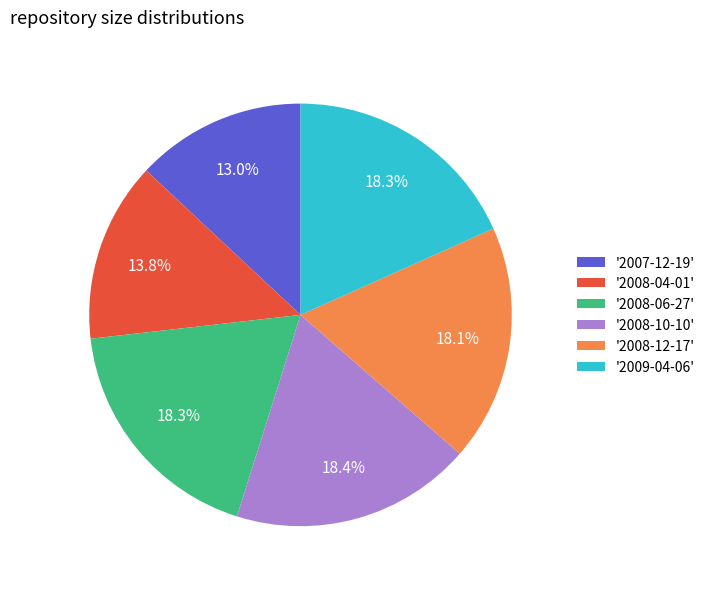

Approximately how many times larger is the value at '2008-10-10' compared to '2007-12-19'?

1.4